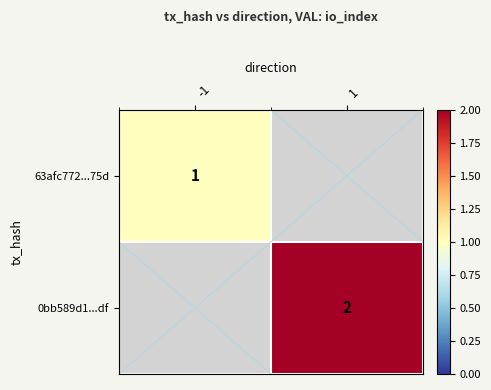

Is it true that 63afc772...75d equals 1 at -1?

True